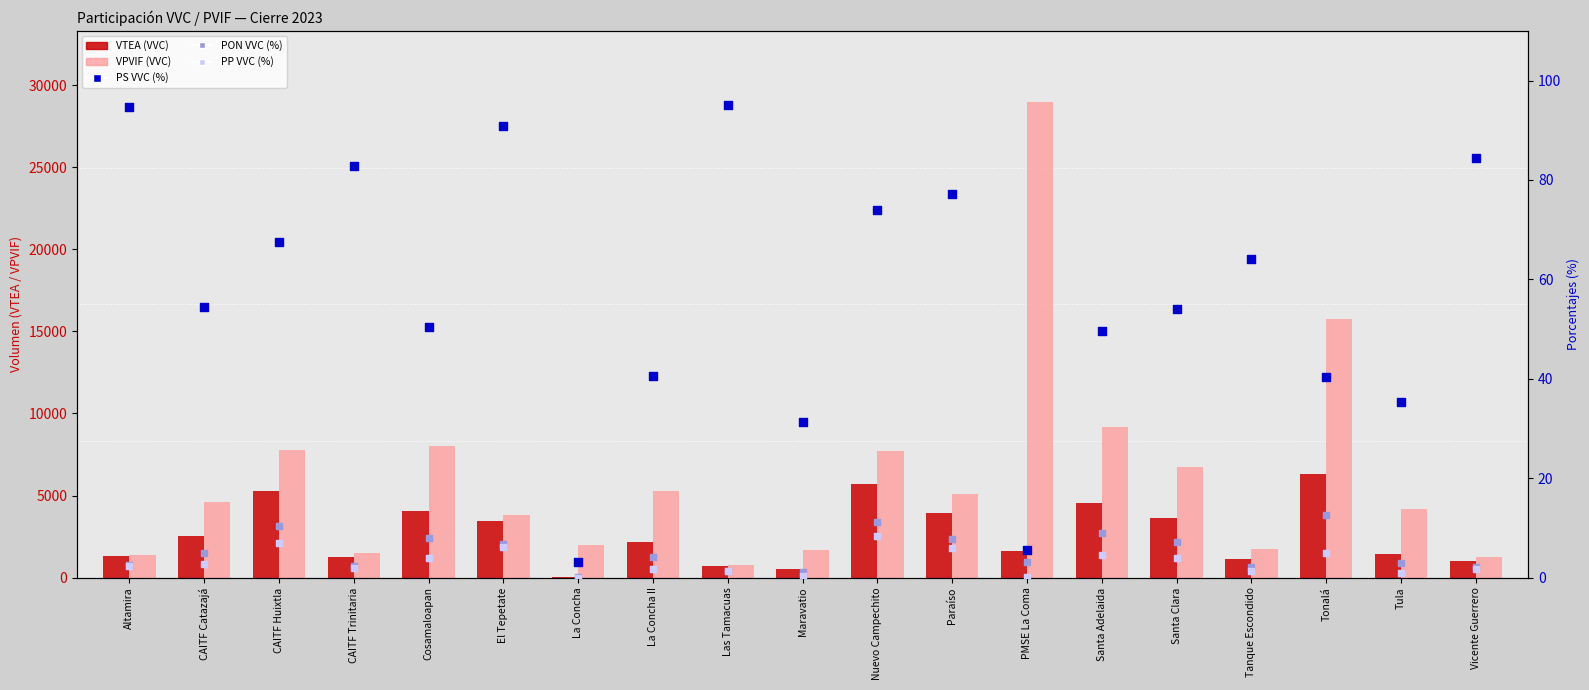

Which series has the widest spread of Y values?

VPVIF (VVC)